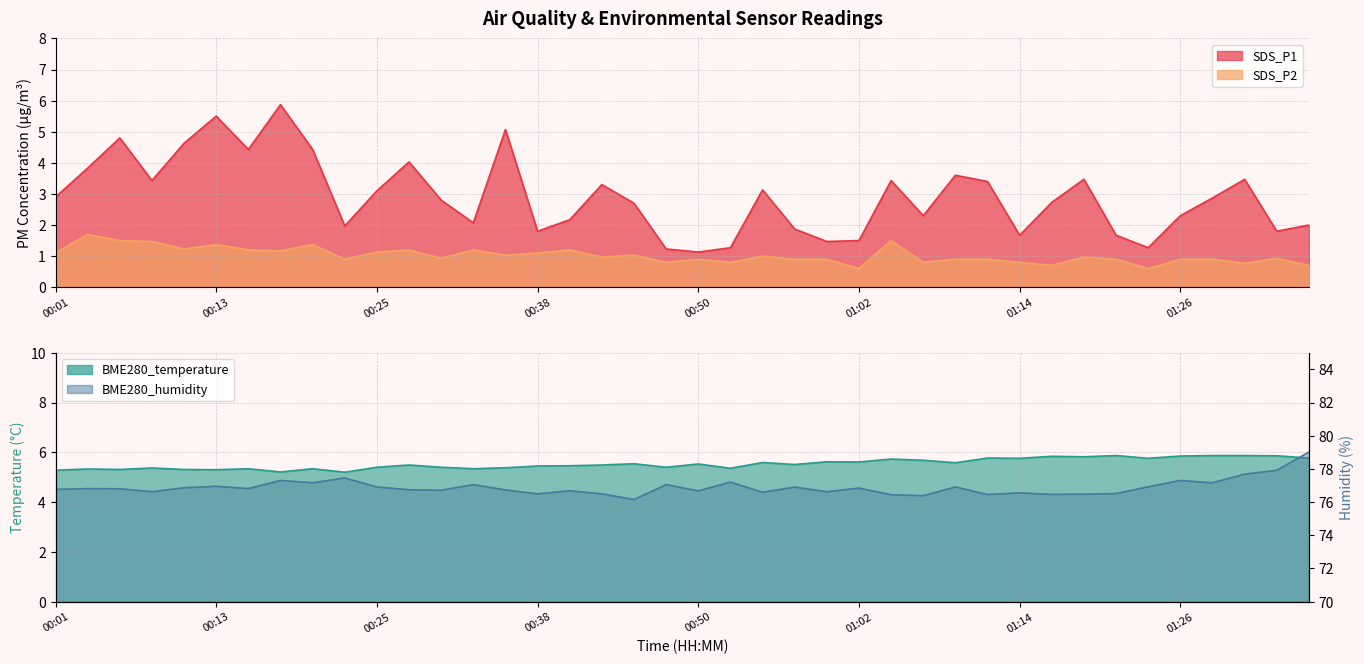

At which label is SDS_P1 closest to 3?

00:01